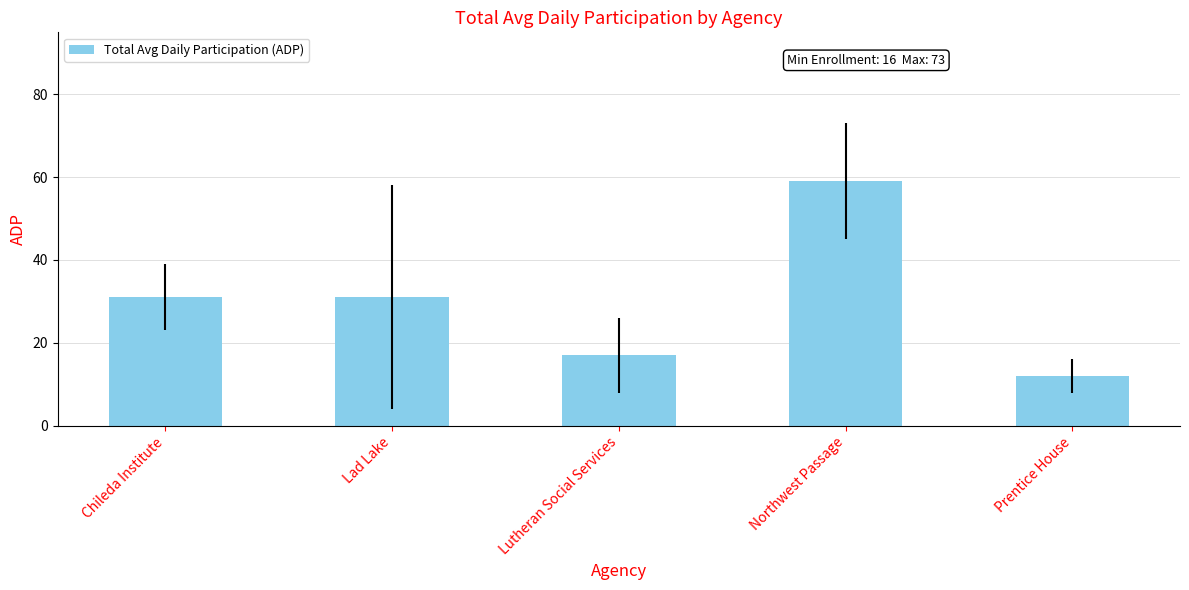

How many data points does each series have?

5